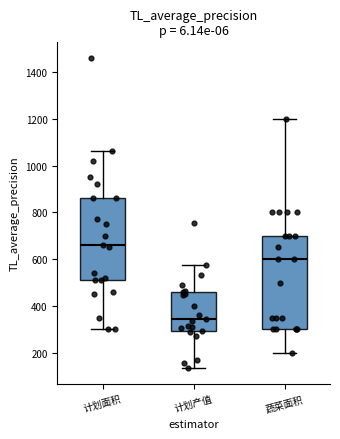

Reading left to right, transcribe this box plot: for each box, give where its median line is, the range the box spans, and where its two whiskers end, as read against the y-axis. The values are not printed on the chart, so give them approximately, as read against the axis.

计划面积: median 660, box 520 to 860, whiskers 300 to 1060
计划产值: median 340, box 300 to 460, whiskers 140 to 580
蔬菜面积: median 600, box 300 to 700, whiskers 200 to 1200